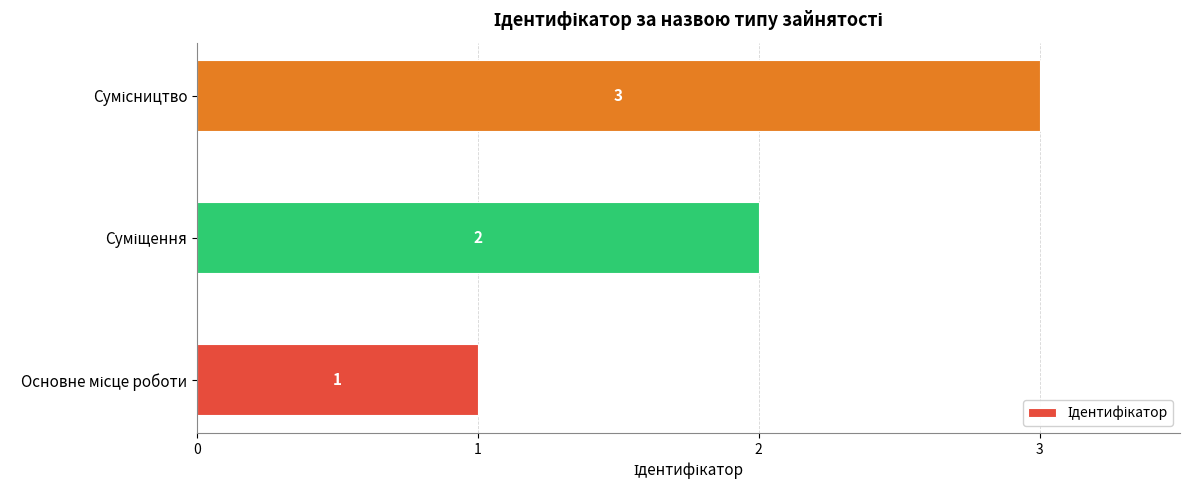

How many values are between 1 and 3?

3